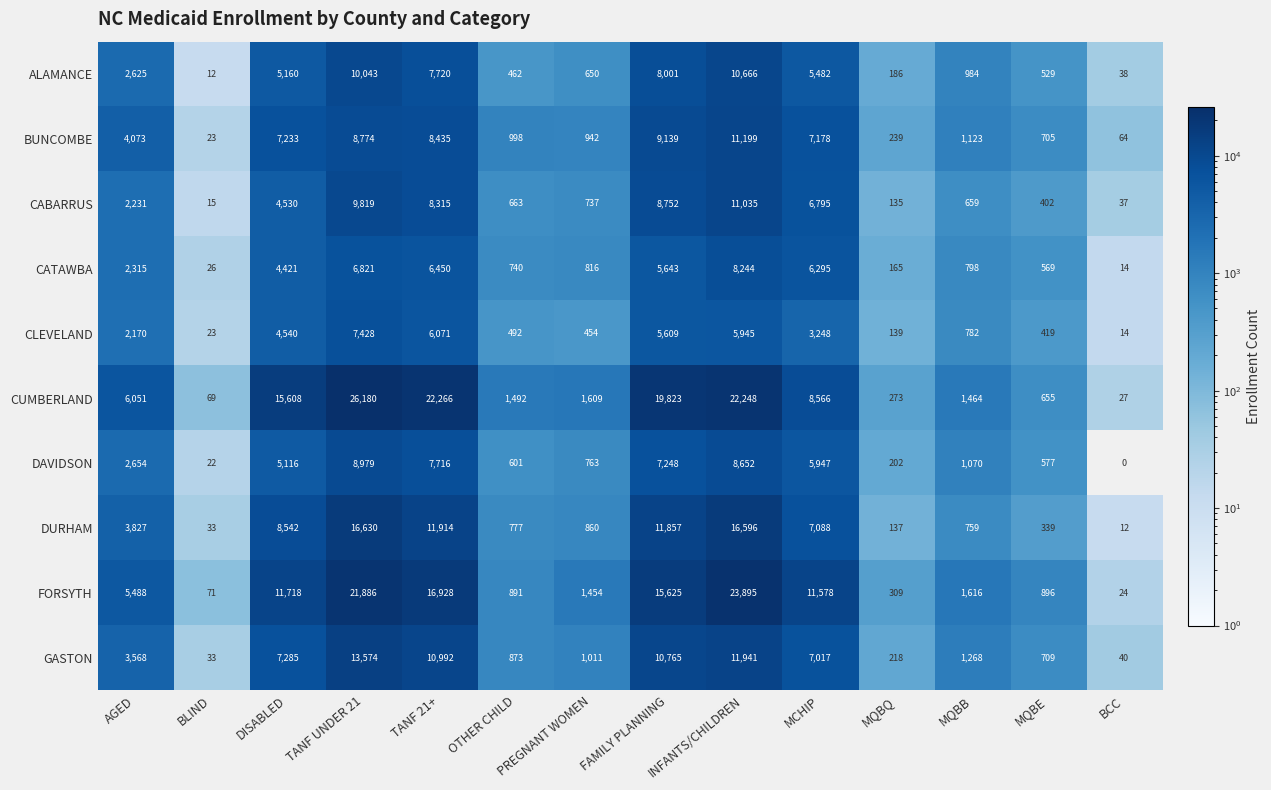

What is the spread (max minus min) of values at FAMILY PLANNING?

14214